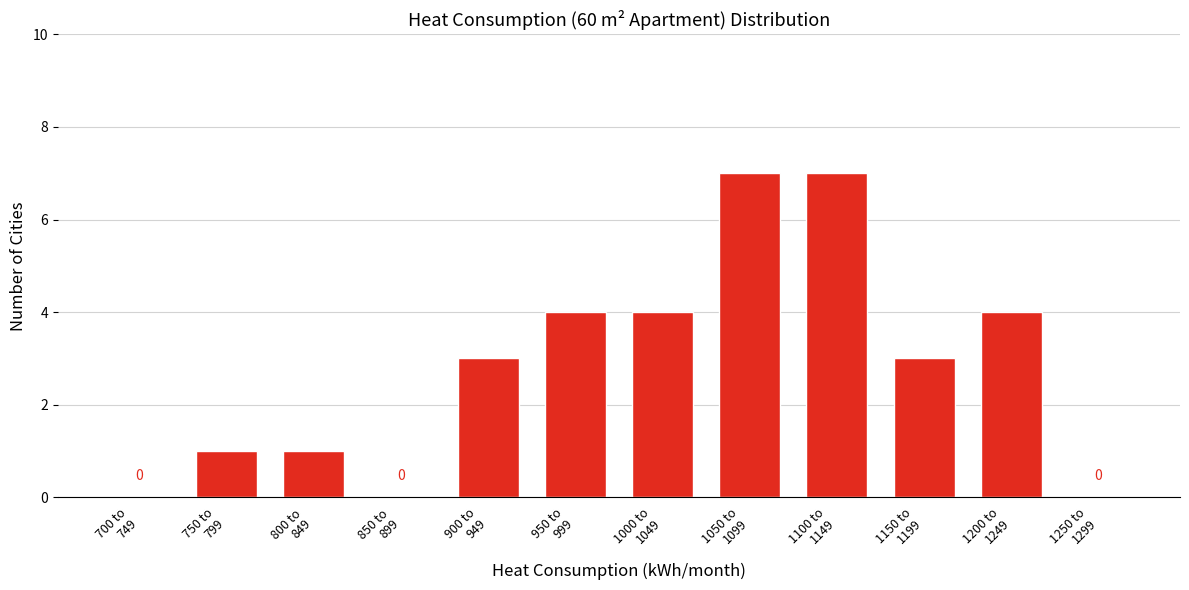

How many values are between 1 and 4?

7